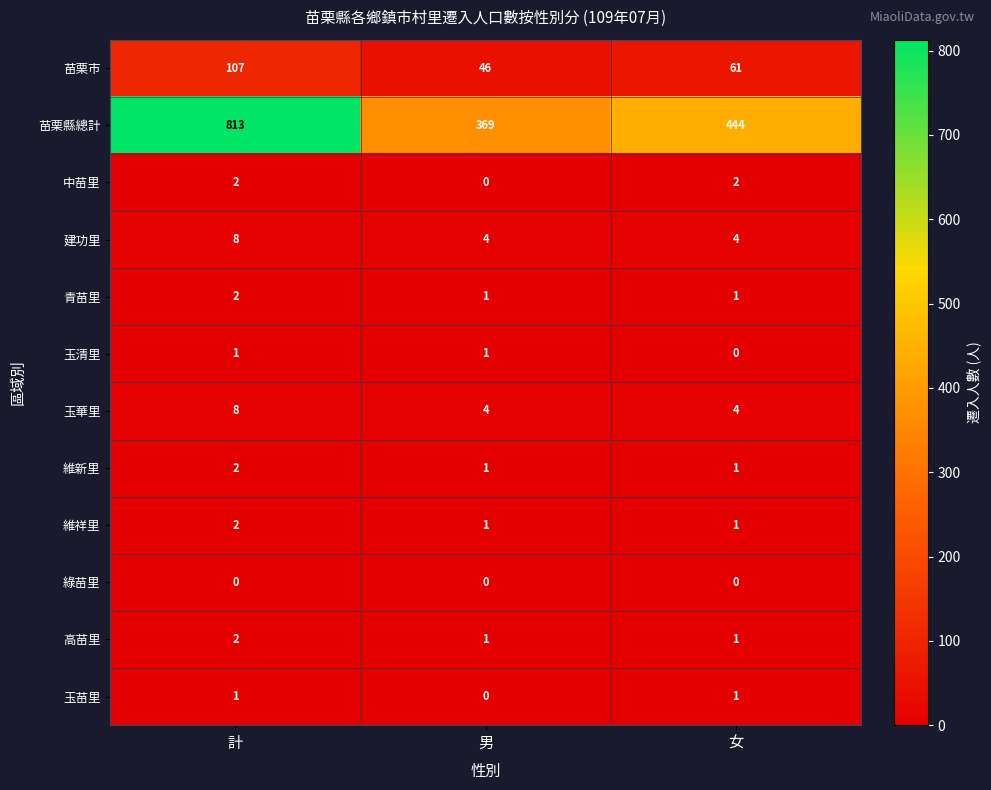

Is it true that 高苗里 equals 0 at 計?

False